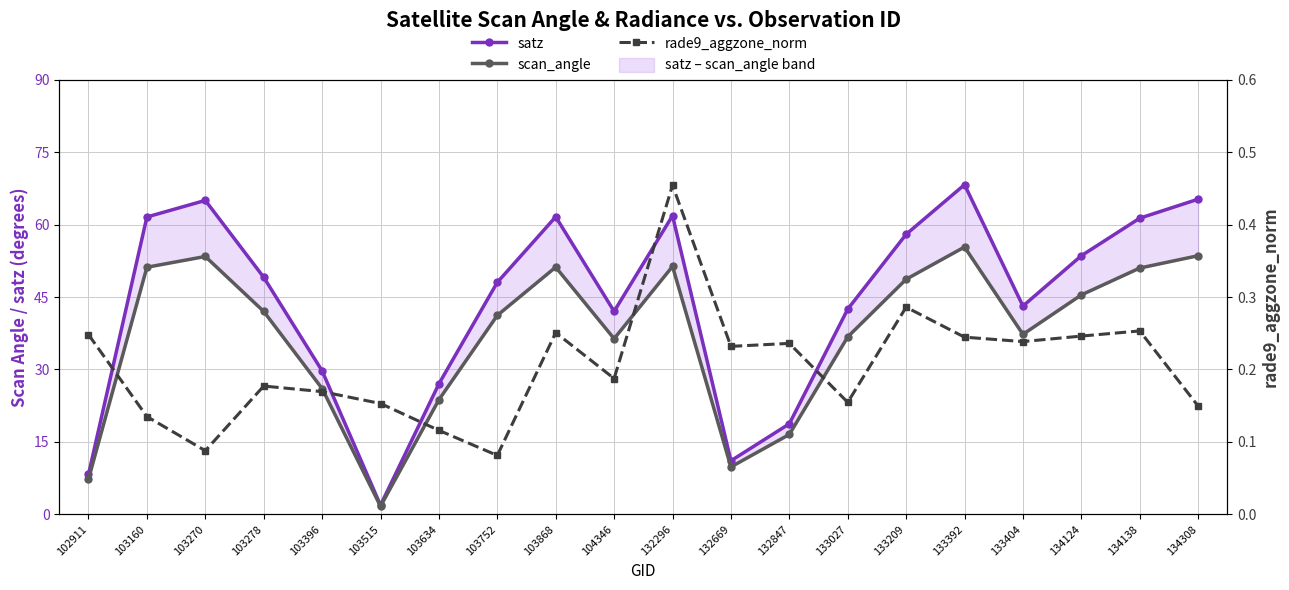

True or false: scan_angle and rade9_aggzone_norm cross at least once.

False